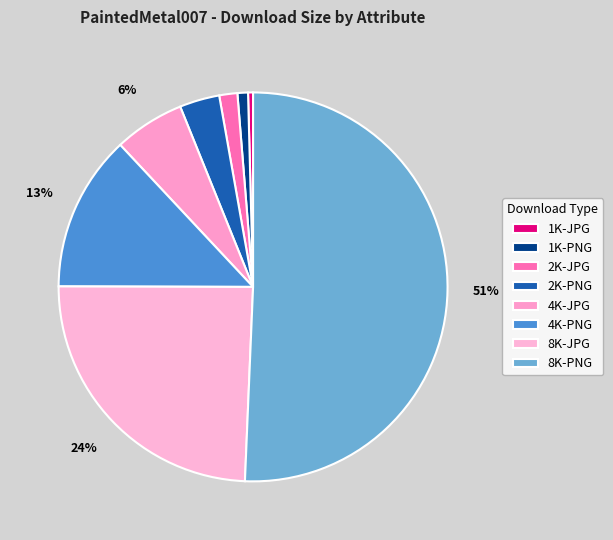

What is the ratio of the value at 4K-JPG to the value at 2K-JPG?

3.9